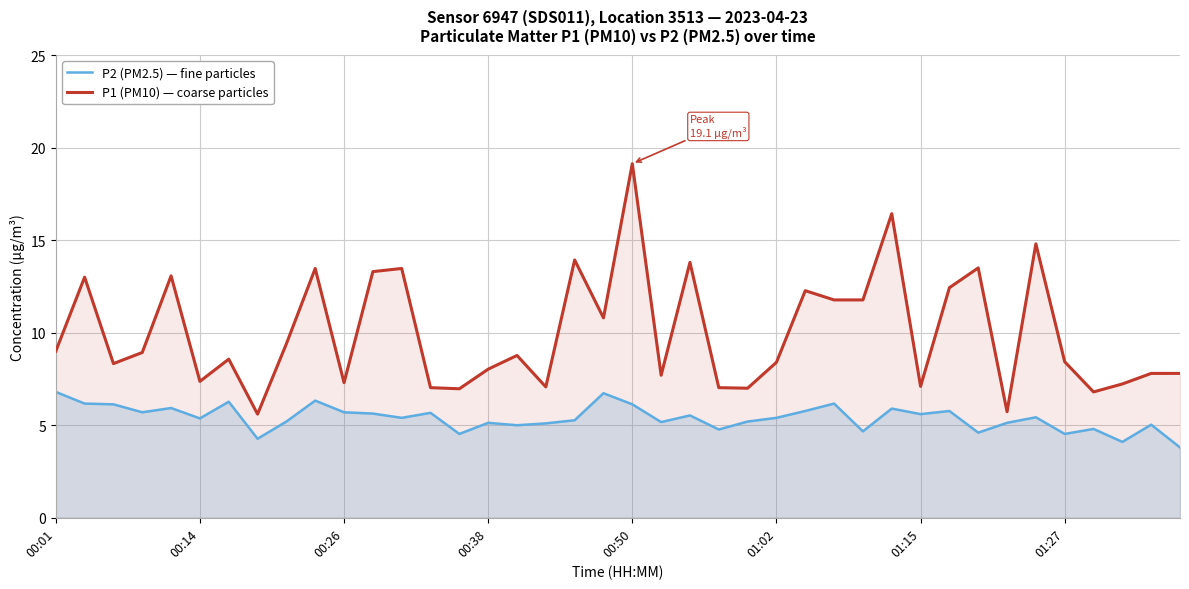

Reading right to left, transcribe all the data shown in this chart.

P2 (PM2.5) — fine particles: 3.8	5.0	4.1	4.8	4.5	5.4	5.1	4.6	5.8	5.6	5.9	4.7	6.2	5.8	5.4	5.2	4.8	5.5	5.2	6.1	6.7	5.3	5.1	5.0	5.1	4.5	5.7	5.4	5.6	5.7	6.3	5.2	4.3	6.3	5.4	5.9	5.7	6.1	6.2	6.8
P1 (PM10) — coarse particles: 7.8	7.8	7.2	6.8	8.4	14.8	5.7	13.5	12.4	7.1	16.4	11.8	11.8	12.3	8.4	7.0	7.0	13.8	7.7	19.1	10.8	13.9	7.1	8.8	8.0	7.0	7.0	13.5	13.3	7.3	13.5	9.4	5.6	8.6	7.4	13.1	8.9	8.3	13.0	9.0